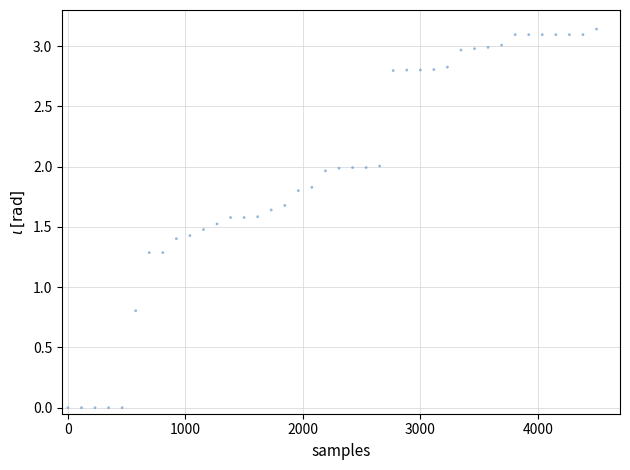

What is the range of X values (max minus min)?

4500.0